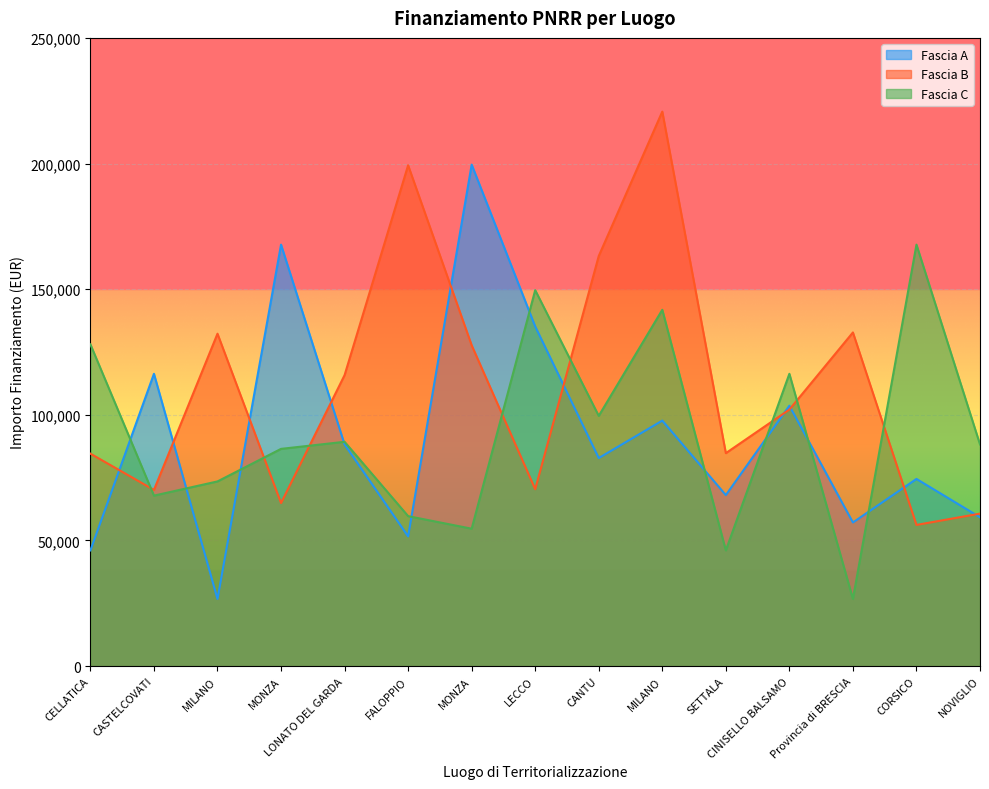

Reading left to right, transcribe all the data shown in this chart.

Fascia A: CELLATICA=46044.5	CASTELCOVATI=116324.6	MILANO=26730.0	MONZA=167724.8	LONATO DEL GARDA=88213.8	FALOPPIO=51620.1	MONZA=199567.7	LECCO=135157.2	CANTU=82798.6	MILANO=97694.9	SETTALA=68057.8	CINISELLO BALSAMO=103619.9	Provincia di BRESCIA=57160.7	CORSICO=74486.0	NOVIGLIO=59229.0
Fascia B: CELLATICA=84538.8	CASTELCOVATI=70120.9	MILANO=132279.7	MONZA=64886.6	LONATO DEL GARDA=115789.8	FALOPPIO=199303.9	MONZA=127674.8	LECCO=70397.4	CANTU=163198.8	MILANO=220663.0	SETTALA=84744.5	CINISELLO BALSAMO=102092.5	Provincia di BRESCIA=132781.0	CORSICO=56181.6	NOVIGLIO=60687.8
Fascia C: CELLATICA=128032.6	CASTELCOVATI=67843.7	MILANO=73496.1	MONZA=86448.2	LONATO DEL GARDA=89266.3	FALOPPIO=59681.5	MONZA=54682.1	LECCO=149604.4	CANTU=99582.8	MILANO=141794.5	SETTALA=46044.5	CINISELLO BALSAMO=116324.6	Provincia di BRESCIA=26730.0	CORSICO=167724.8	NOVIGLIO=88213.8